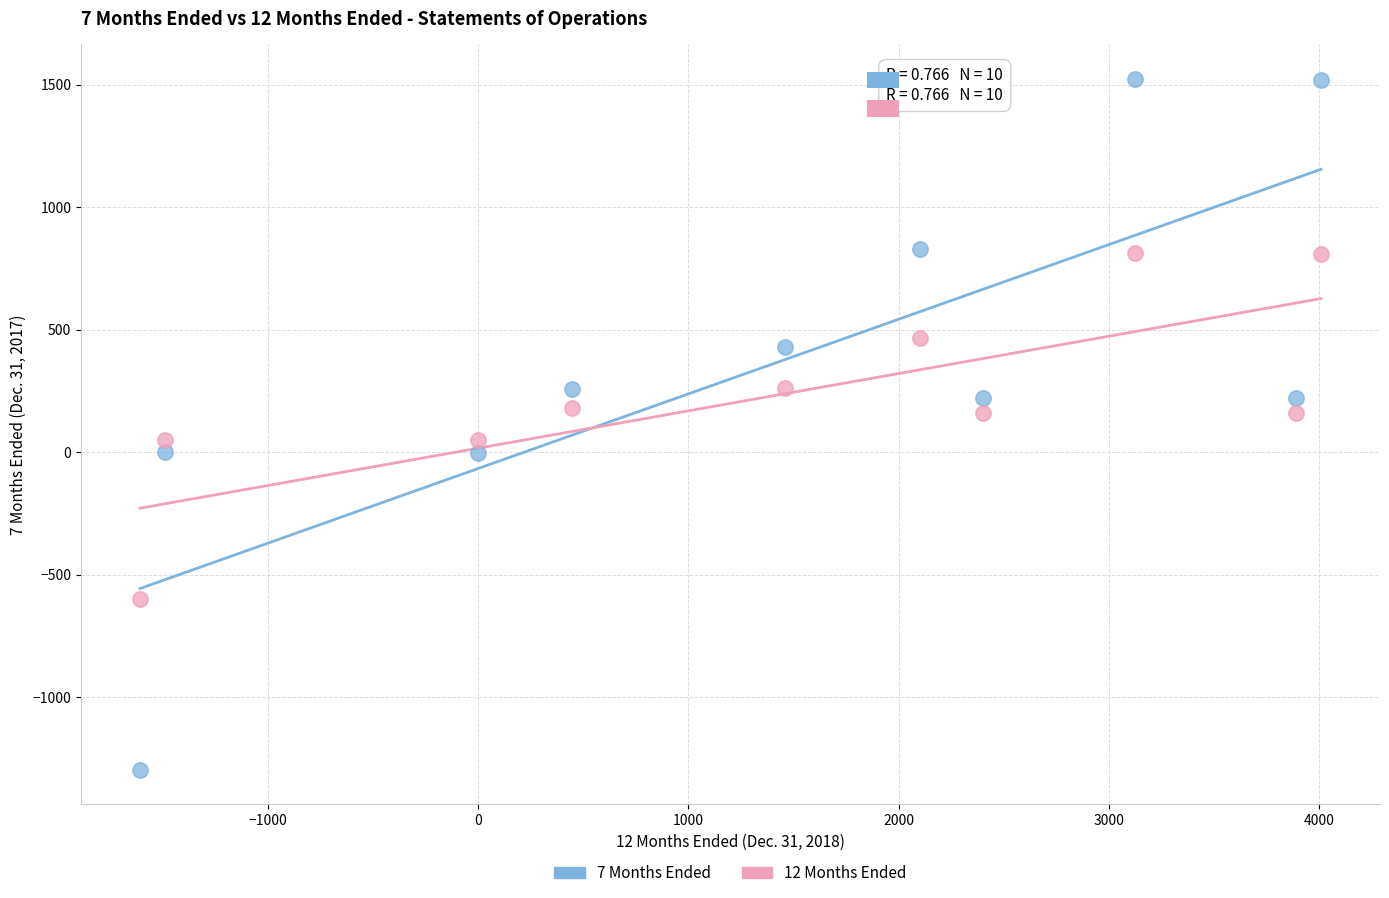

Which series reaches the minimum Y coordinate?

7 Months Ended